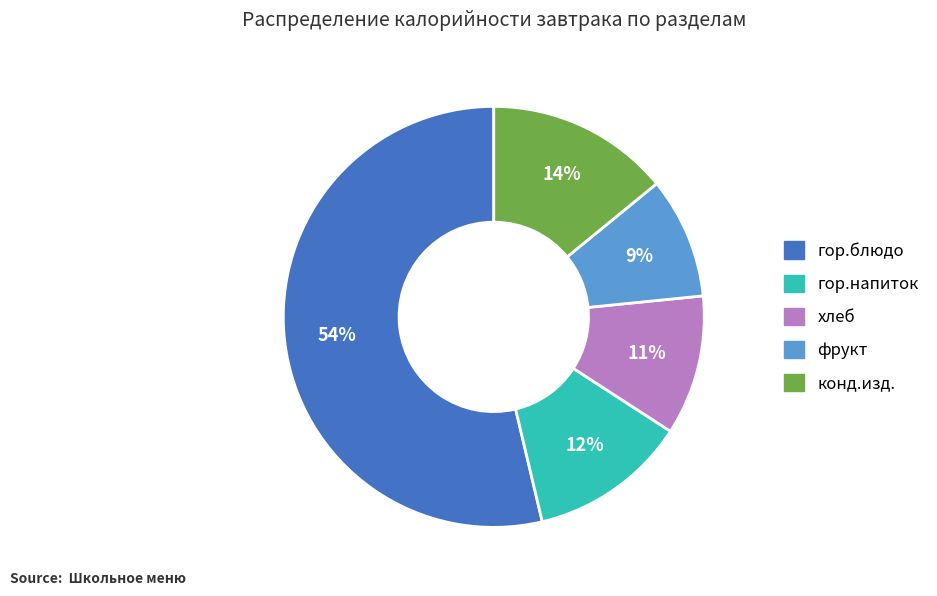

Between конд.изд. and фрукт, which is larger?

конд.изд.